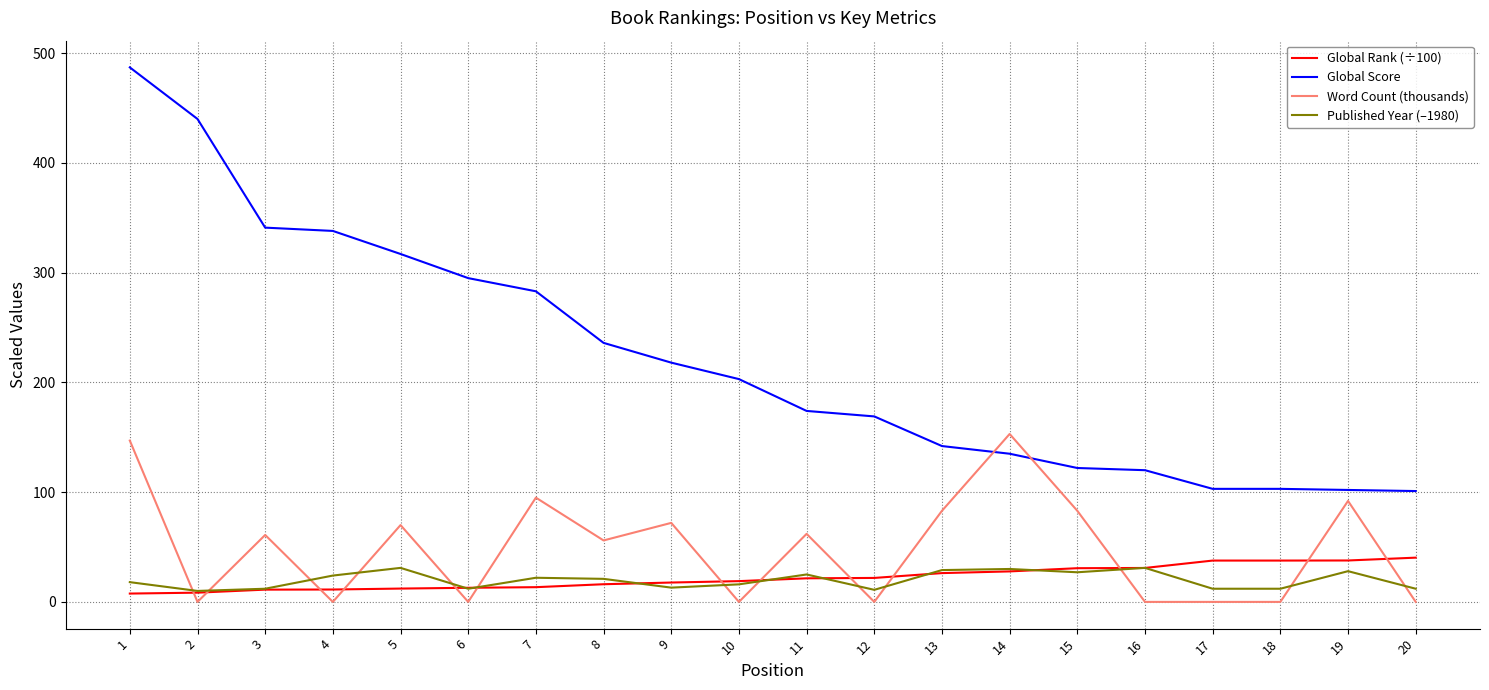

What is the sum of all Published Year (–1980) values?

396.0